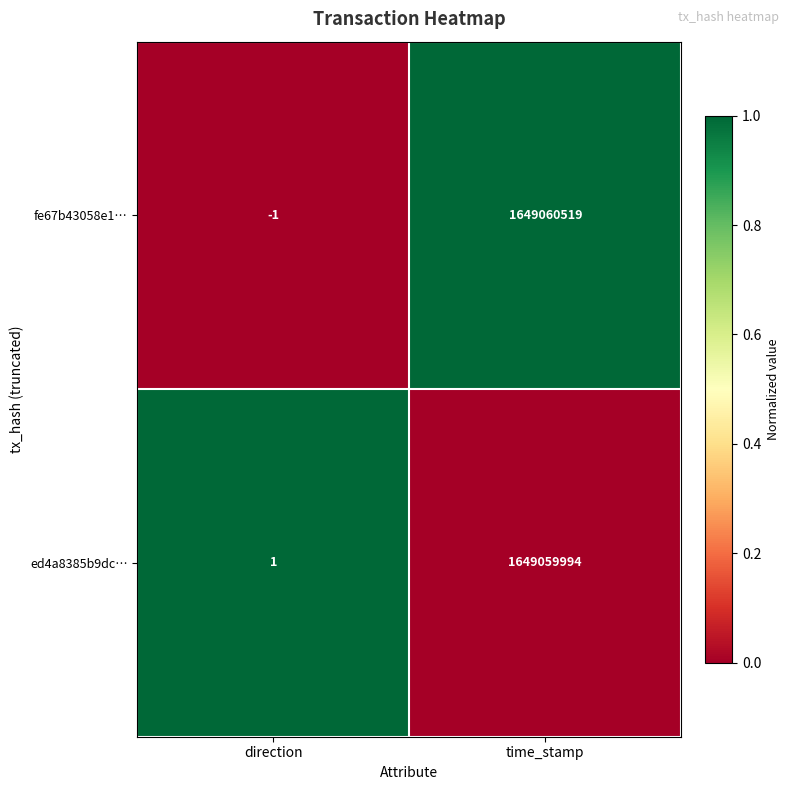

Which label corresponds to the smallest value in the chart?

direction